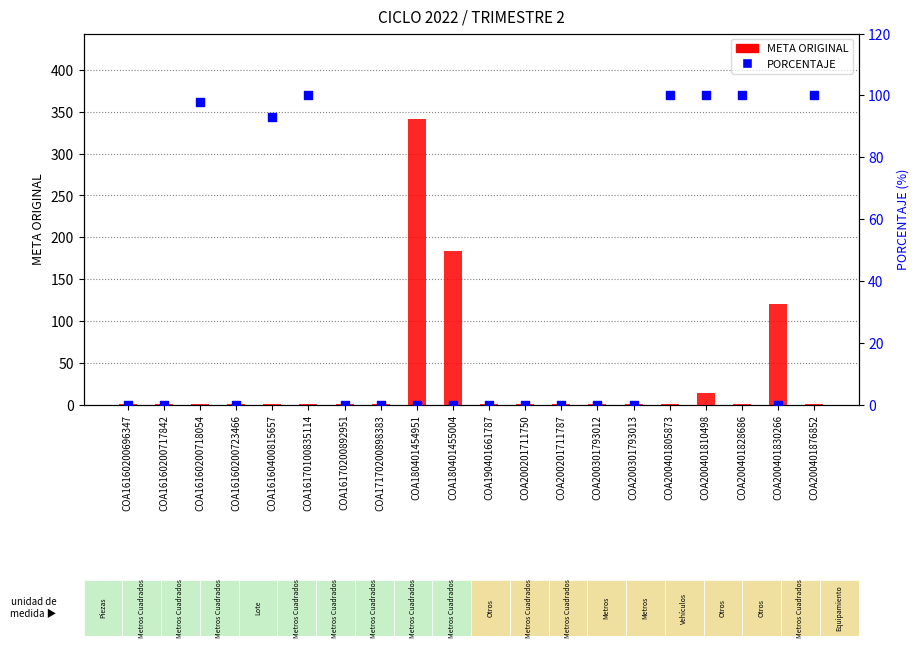

Is the value of META ORIGINAL at COA16160200696347 greater than the value of PORCENTAJE at COA200401805873?

No